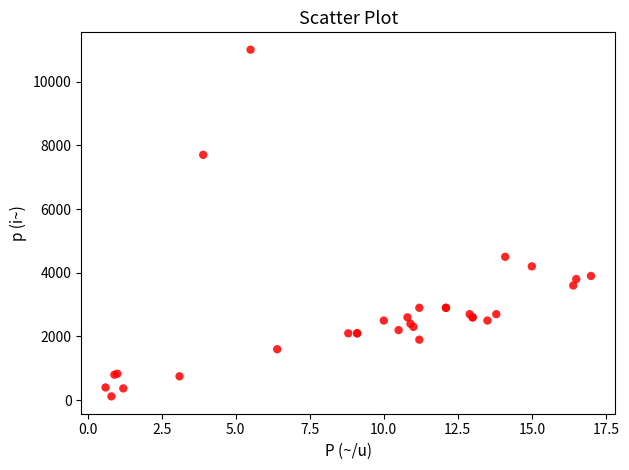

What Y value in the scatter plot is closest to 5560?

4500